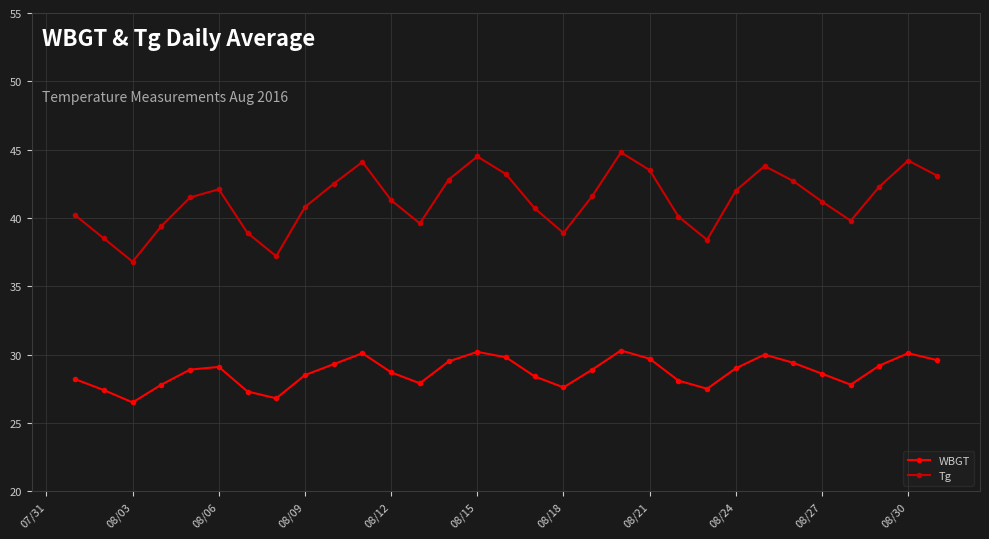

Which series has the widest spread of values?

Tg